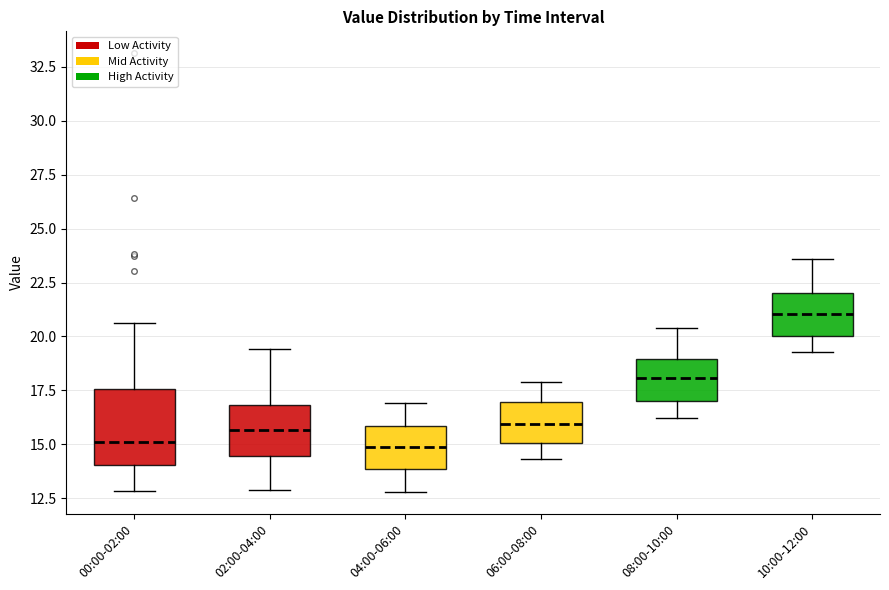

Reading left to right, transcribe this box plot: for each box, give where its median line is, the range the box spans, and where its two whiskers end, as read against the y-axis. The values are not printed on the chart, so give them approximately, as read against the axis.

00:00-02:00: median 15.0, box 14.0 to 17.5, whiskers 13.0 to 20.5
02:00-04:00: median 15.5, box 14.5 to 17.0, whiskers 13.0 to 19.5
04:00-06:00: median 15.0, box 14.0 to 16.0, whiskers 13.0 to 17.0
06:00-08:00: median 16.0, box 15.0 to 17.0, whiskers 14.5 to 18.0
08:00-10:00: median 18.0, box 17.0 to 19.0, whiskers 16.0 to 20.5
10:00-12:00: median 21.0, box 20.0 to 22.0, whiskers 19.5 to 23.5